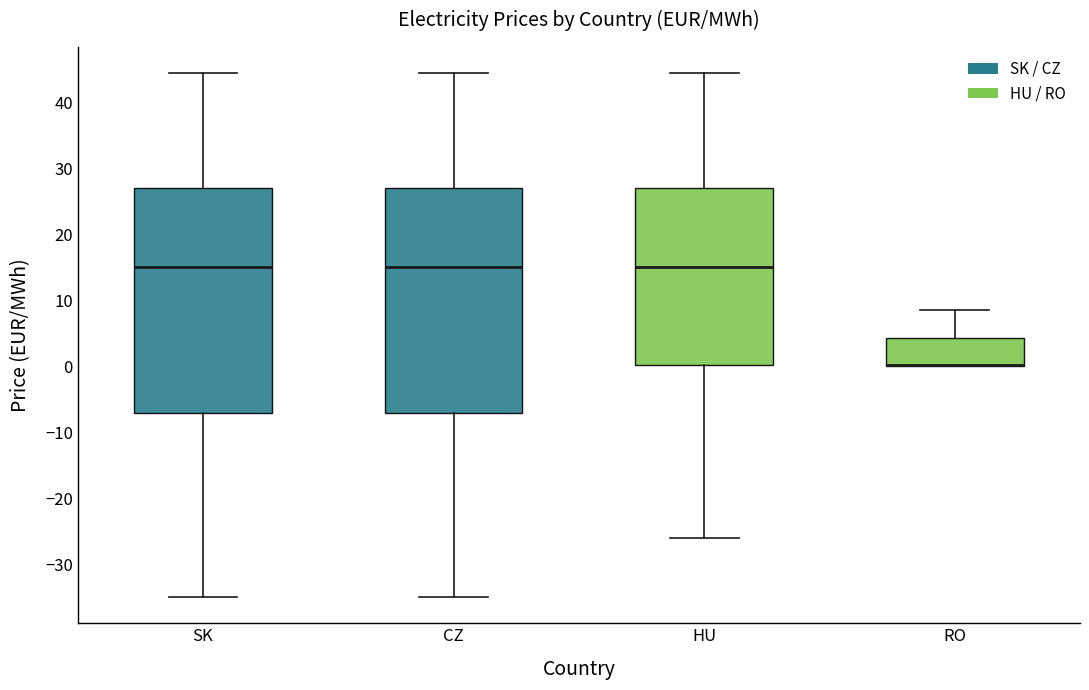

Reading left to right, read every box against the y-axis: the position of its median line, the range the box covers, and the ends of its whiskers. The values are not printed on the chart, so give them approximately, as read against the axis.

SK: median 15, box -7 to 27, whiskers -35 to 44
CZ: median 15, box -7 to 27, whiskers -35 to 44
HU: median 15, box 0 to 27, whiskers -26 to 44
RO: median 0 (drawn on the box's lower edge), box 0 to 4, whiskers 0 to 9